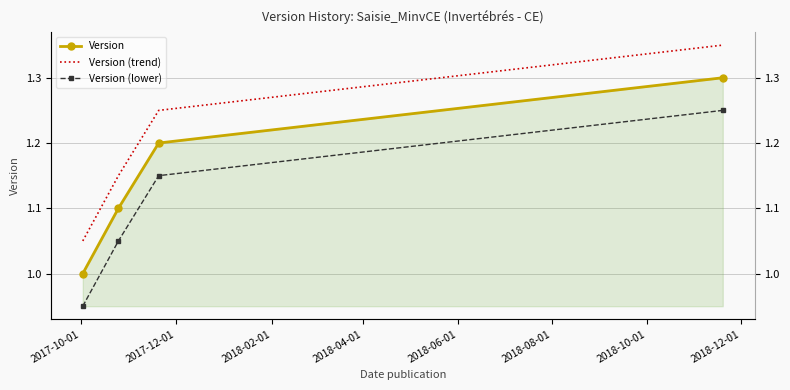

What are all the series names shown in the legend?

Version, Version (trend), Version (lower)